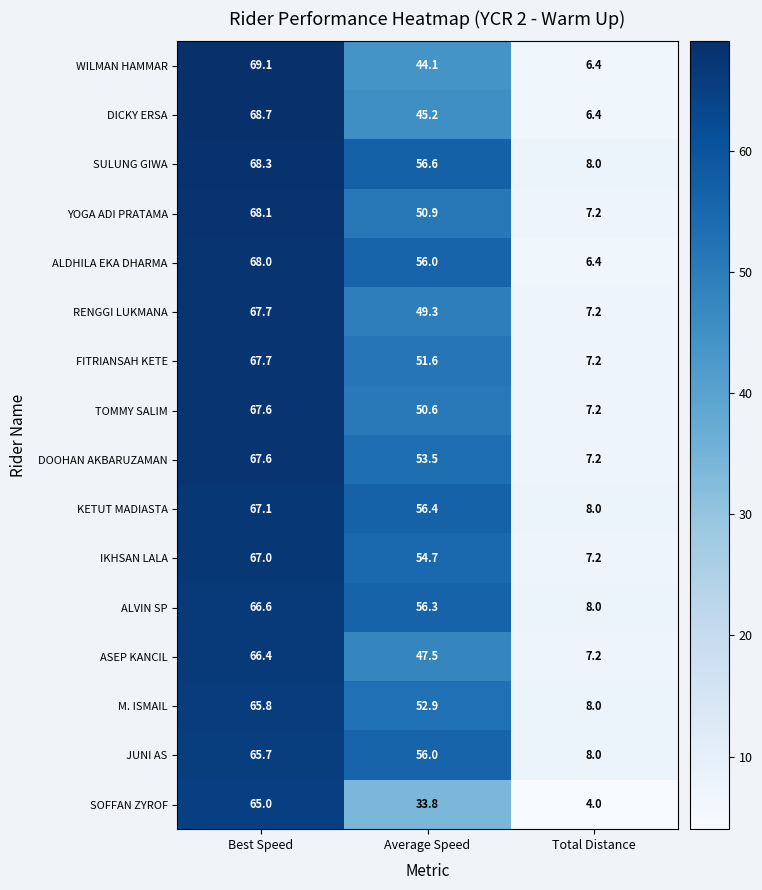

What is the spread (max minus min) of values at Total Distance?

4.0